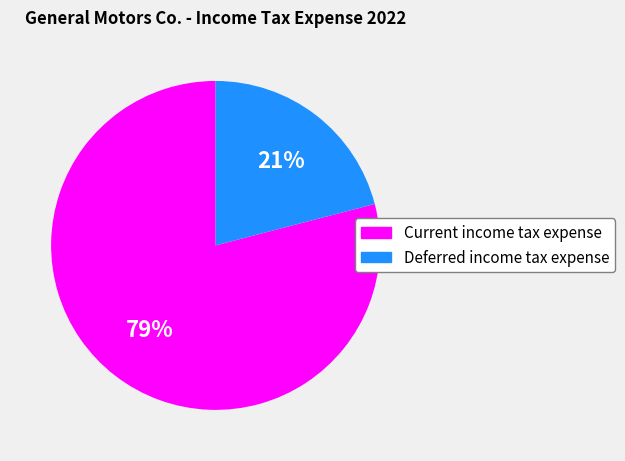

What is the largest slice in the pie chart?

Current income tax expense